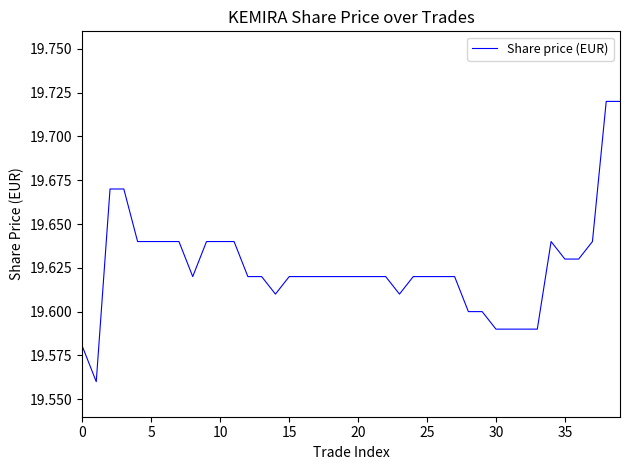

What is the sum of all values?

785.0